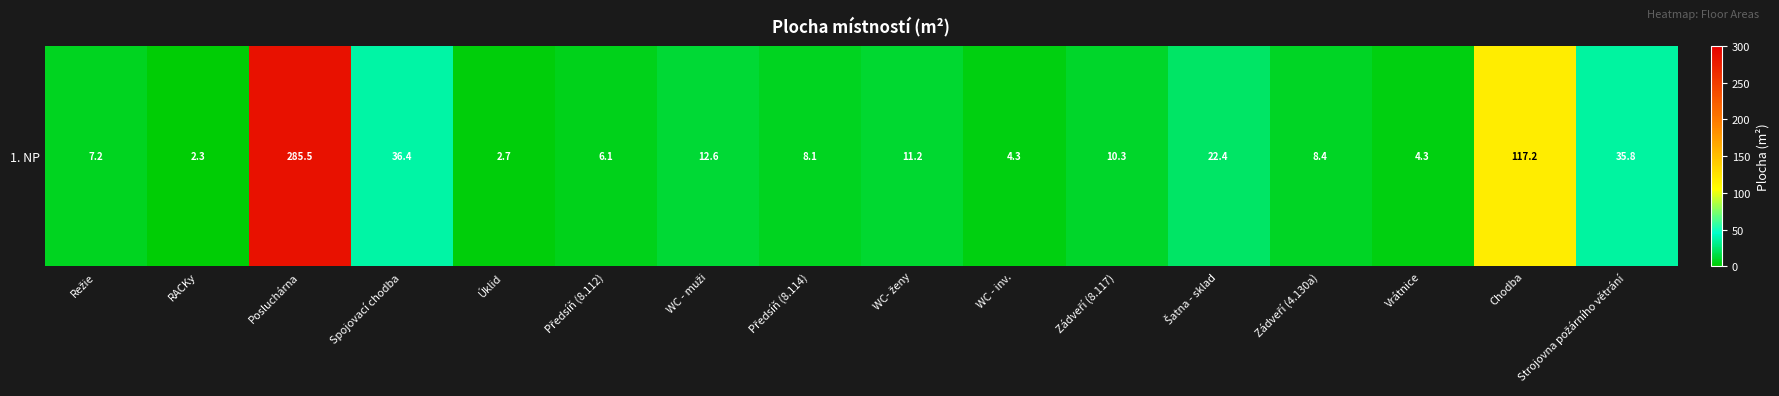

Which label corresponds to the largest value in the chart?

Posluchárna